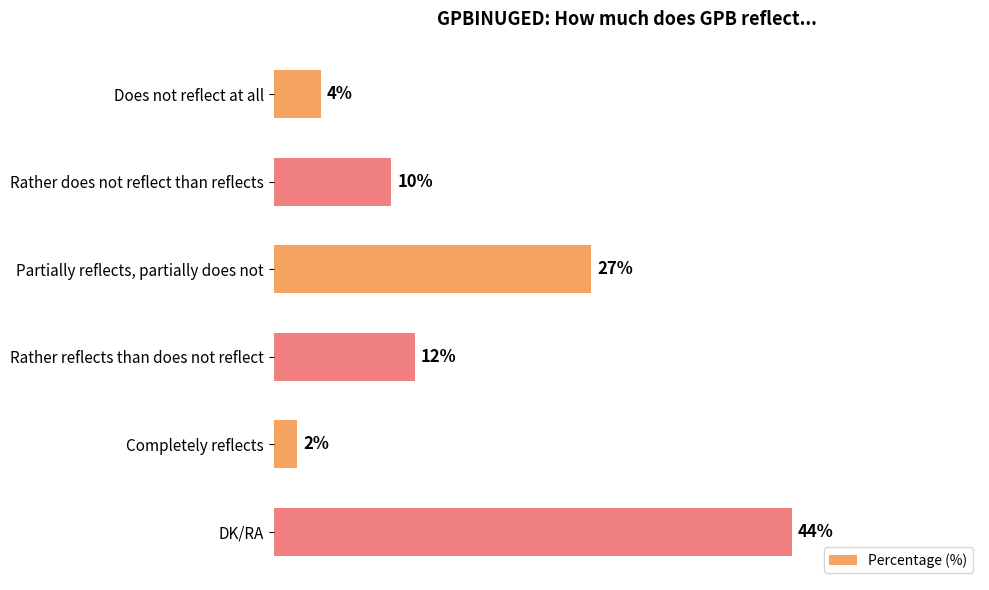

Rank the categories by value from highest to lowest.

DK/RA, Partially reflects, partially does not, Rather reflects than does not reflect, Rather does not reflect than reflects, Does not reflect at all, Completely reflects